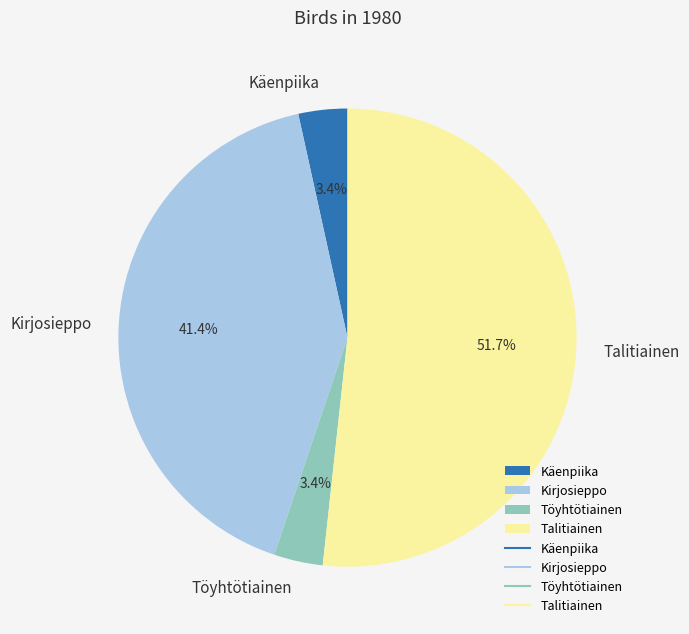

What is the largest slice in the pie chart?

Talitiainen